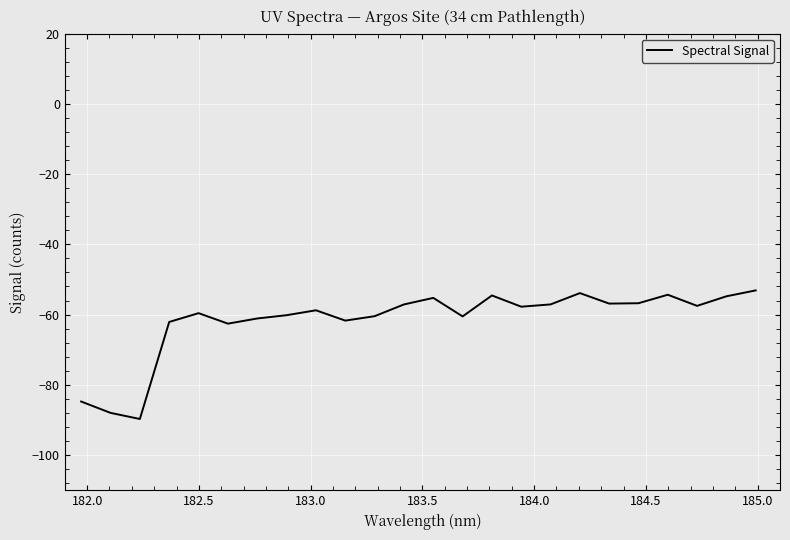

What is the difference between the maximum and minimum values?

36.6